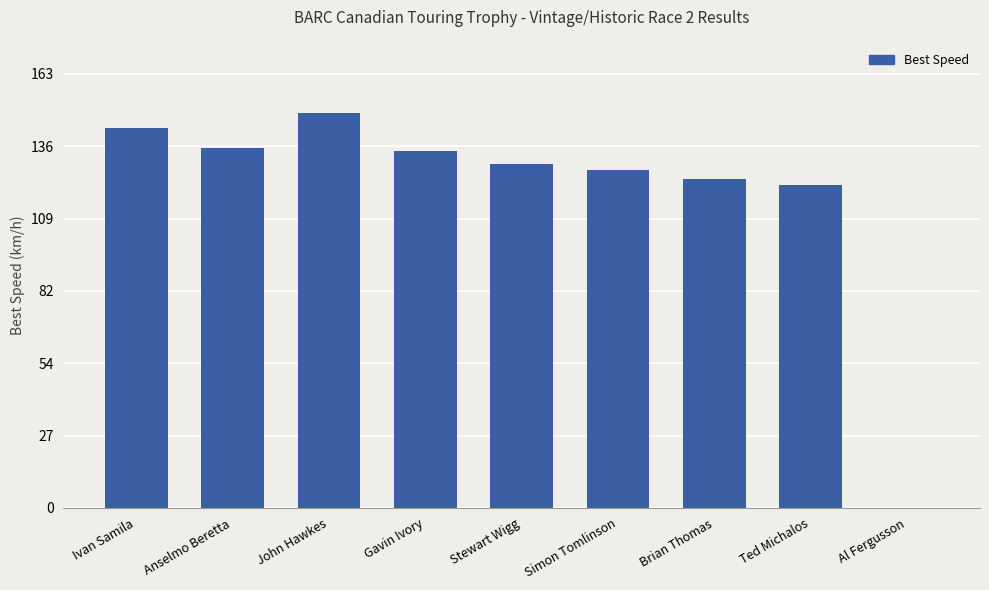

How many distinct data groups are displayed?

1